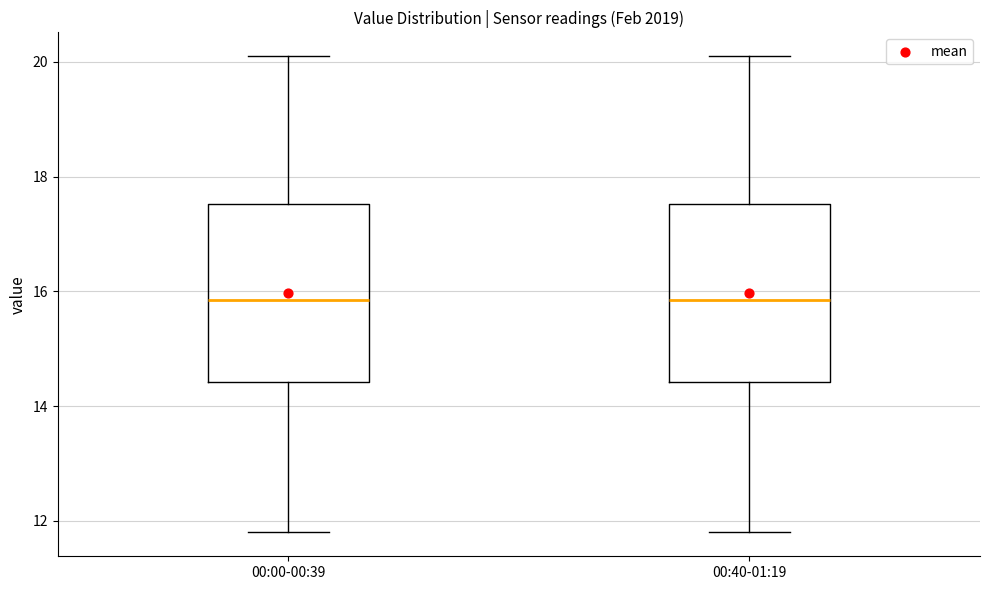

Reading left to right, transcribe this box plot: for each box, give where its median line is, the range the box spans, and where its two whiskers end, as read against the y-axis. The values are not printed on the chart, so give them approximately, as read against the axis.

00:00-00:39: median 15.8, box 14.4 to 17.6, whiskers 11.8 to 20.2
00:40-01:19: median 15.8, box 14.4 to 17.6, whiskers 11.8 to 20.2